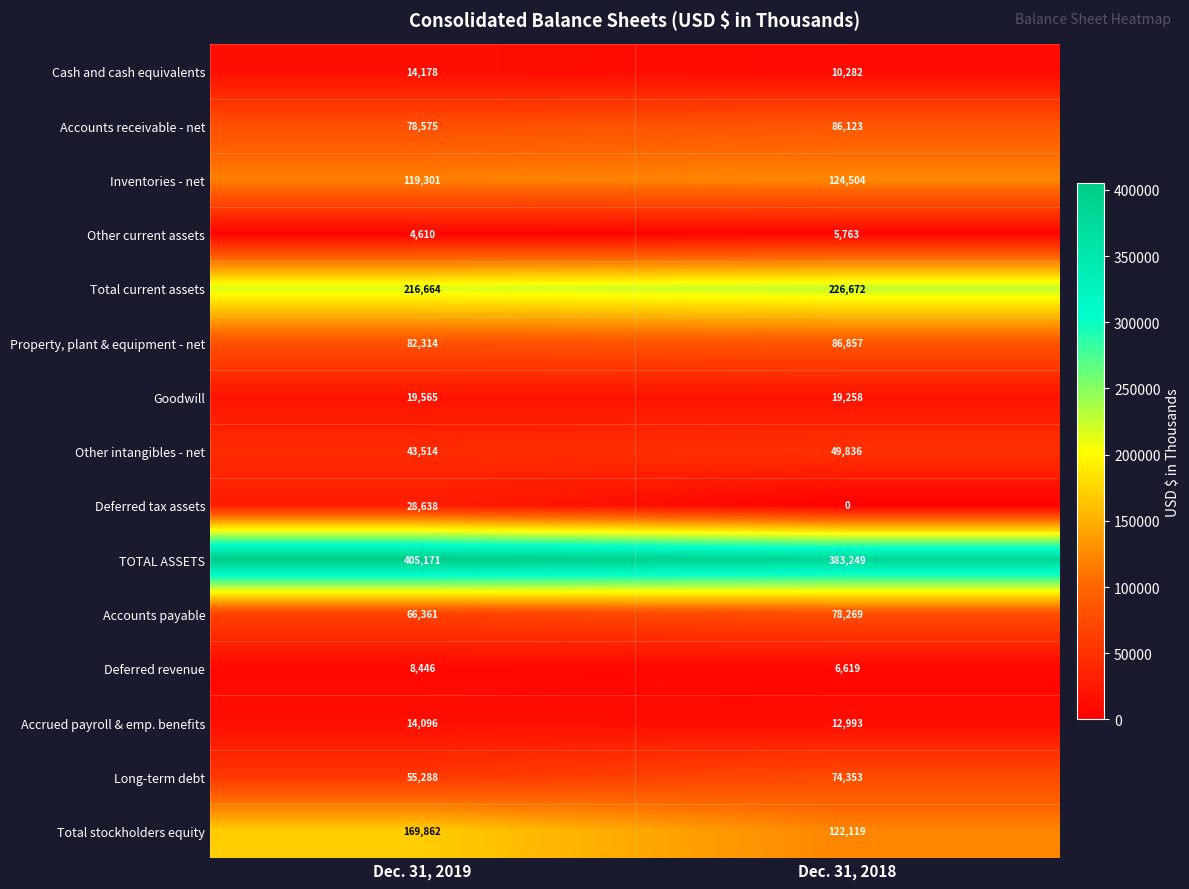

Reading left to right, extract all data points from this chart.

Cash and cash equivalents: Dec. 31, 2019=14178	Dec. 31, 2018=10282
Accounts receivable - net: Dec. 31, 2019=78575	Dec. 31, 2018=86123
Inventories - net: Dec. 31, 2019=119301	Dec. 31, 2018=124504
Other current assets: Dec. 31, 2019=4610	Dec. 31, 2018=5763
Total current assets: Dec. 31, 2019=216664	Dec. 31, 2018=226672
Property, plant & equipment - net: Dec. 31, 2019=82314	Dec. 31, 2018=86857
Goodwill: Dec. 31, 2019=19565	Dec. 31, 2018=19258
Other intangibles - net: Dec. 31, 2019=43514	Dec. 31, 2018=49836
Deferred tax assets: Dec. 31, 2019=28638	Dec. 31, 2018=0
TOTAL ASSETS: Dec. 31, 2019=405171	Dec. 31, 2018=383249
Accounts payable: Dec. 31, 2019=66361	Dec. 31, 2018=78269
Deferred revenue: Dec. 31, 2019=8446	Dec. 31, 2018=6619
Accrued payroll & emp. benefits: Dec. 31, 2019=14096	Dec. 31, 2018=12993
Long-term debt: Dec. 31, 2019=55288	Dec. 31, 2018=74353
Total stockholders equity: Dec. 31, 2019=169862	Dec. 31, 2018=122119